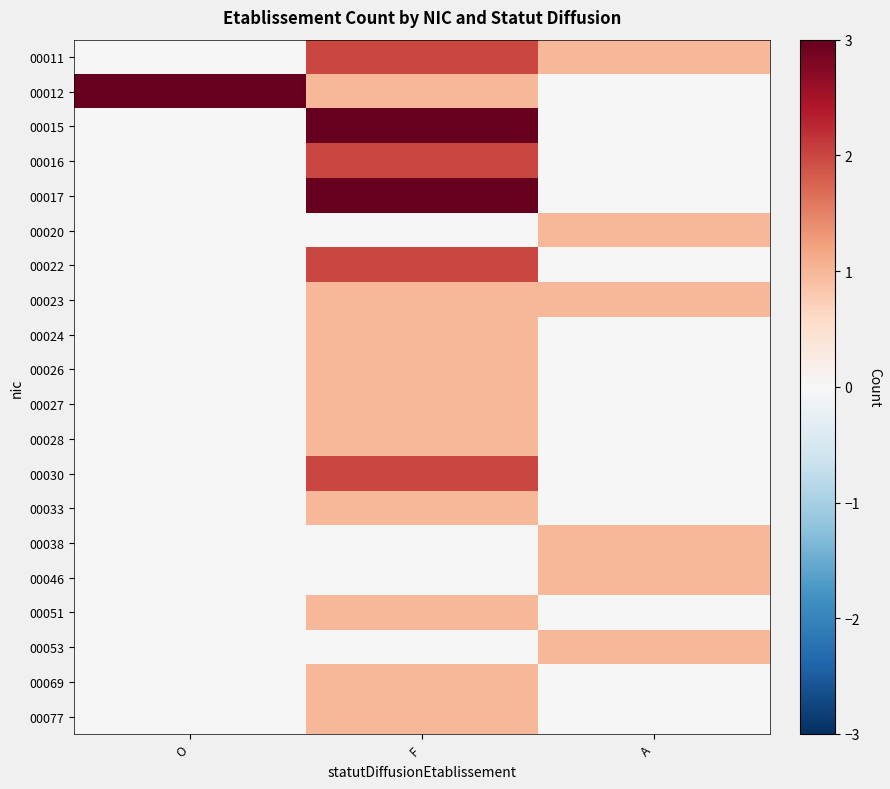

Reading right to left, what are all the values shown in this chart?

00011: A=1	F=2	O=0
00012: A=0	F=1	O=3
00015: A=0	F=3	O=0
00016: A=0	F=2	O=0
00017: A=0	F=3	O=0
00020: A=1	F=0	O=0
00022: A=0	F=2	O=0
00023: A=1	F=1	O=0
00024: A=0	F=1	O=0
00026: A=0	F=1	O=0
00027: A=0	F=1	O=0
00028: A=0	F=1	O=0
00030: A=0	F=2	O=0
00033: A=0	F=1	O=0
00038: A=1	F=0	O=0
00046: A=1	F=0	O=0
00051: A=0	F=1	O=0
00053: A=1	F=0	O=0
00069: A=0	F=1	O=0
00077: A=0	F=1	O=0